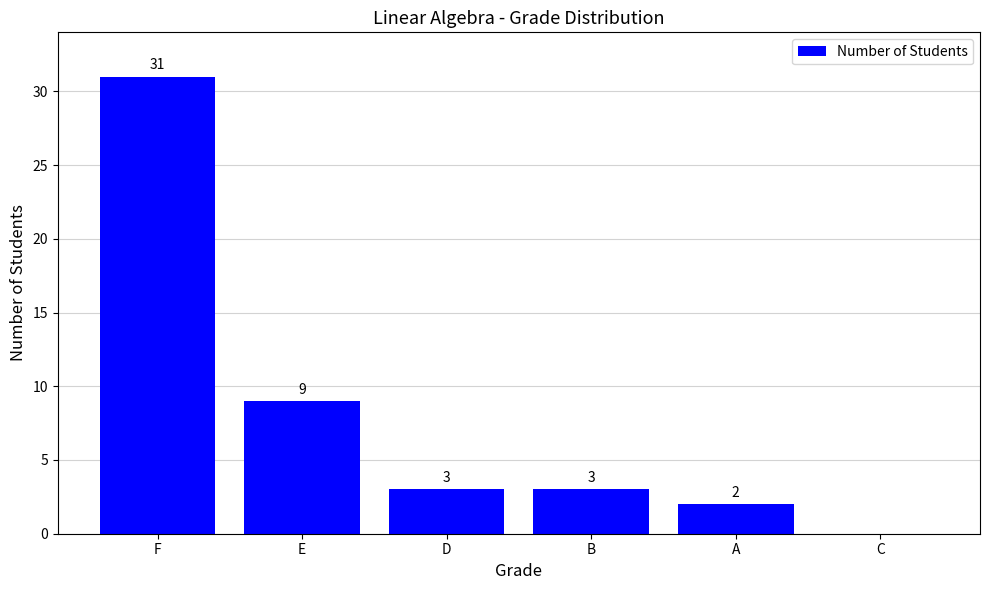

How many series are shown in this chart?

1